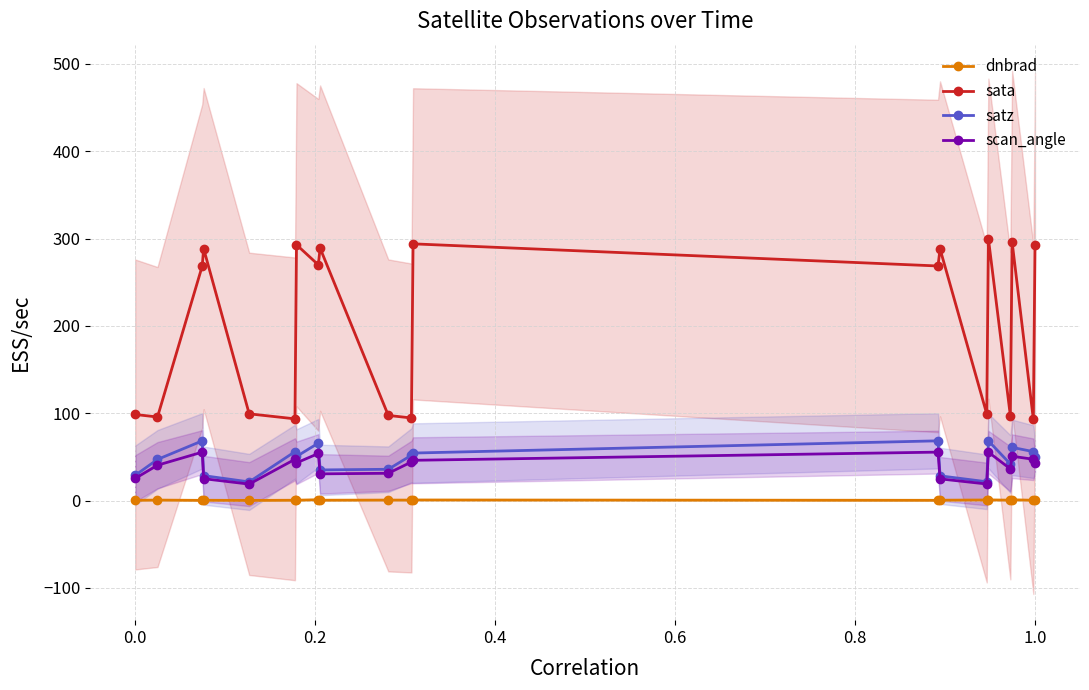

How many interior local peaks does the satz series have?

6